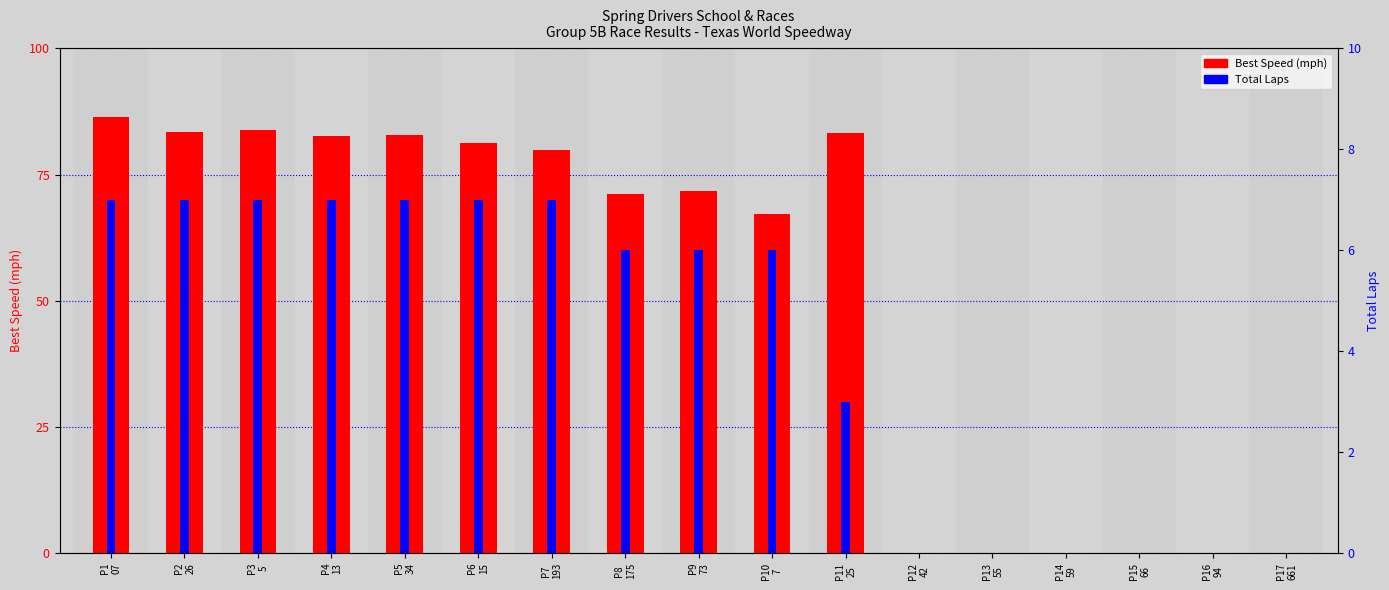

Count the number of categories in the chart.

17